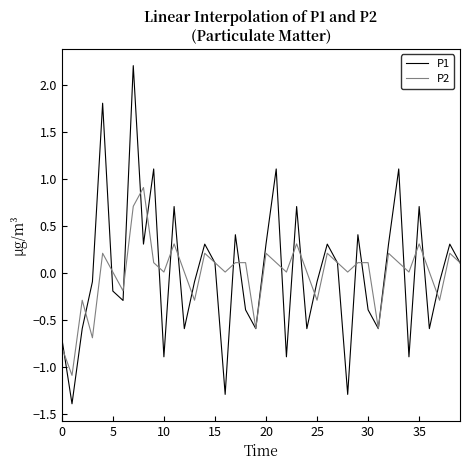

What is the greatest value displayed?

2.2